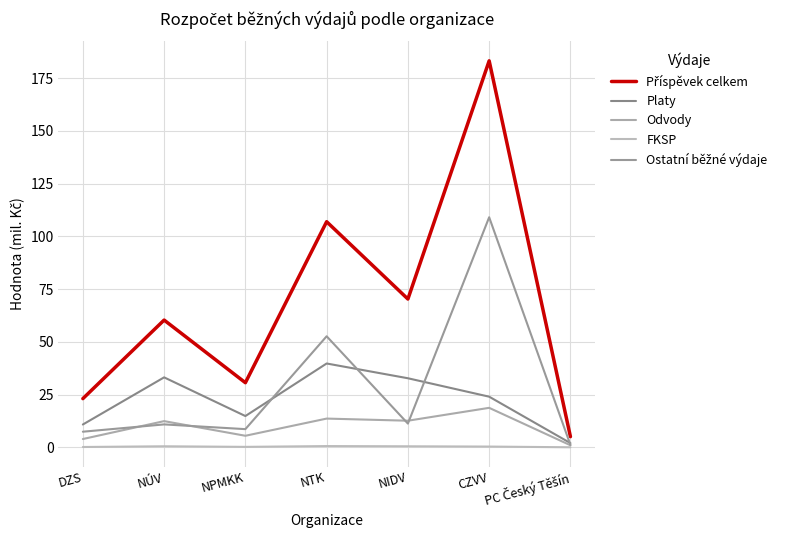

True or false: Odvody has a value of 12.4 at NÚV.

True